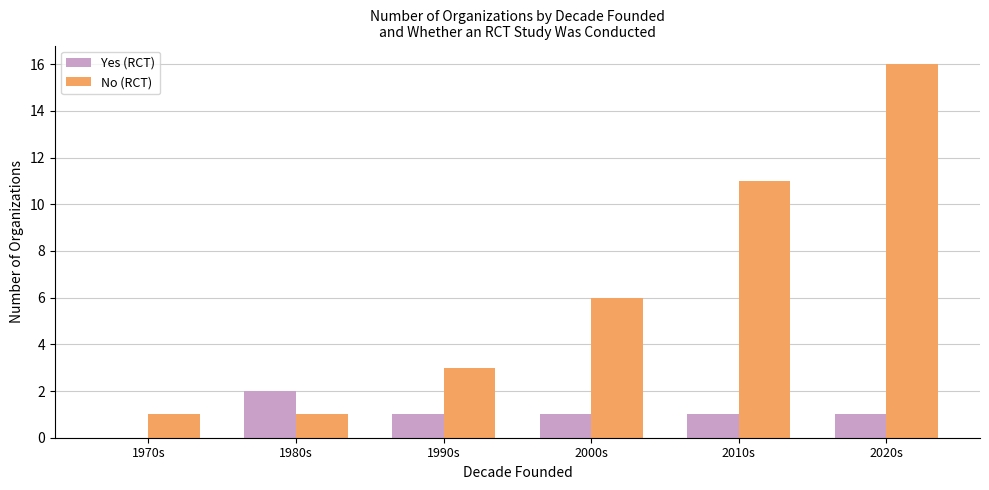

What is the sum of all Yes (RCT) values?

6